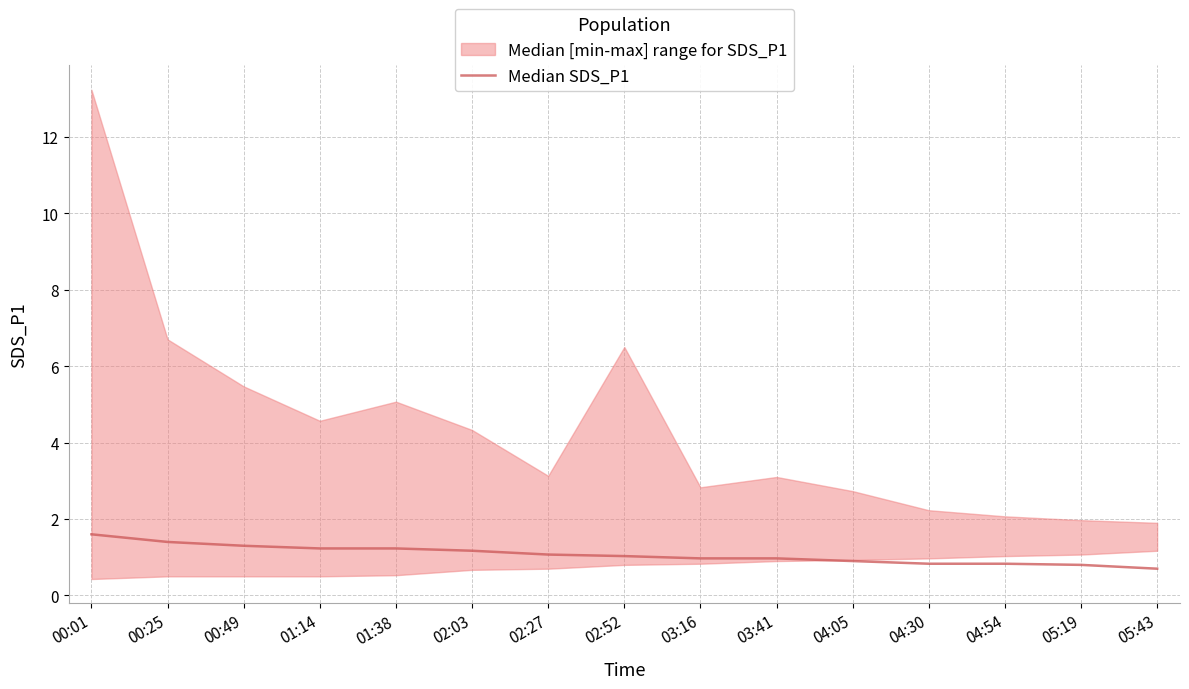

Is this an area chart (filled region under the line)?

No